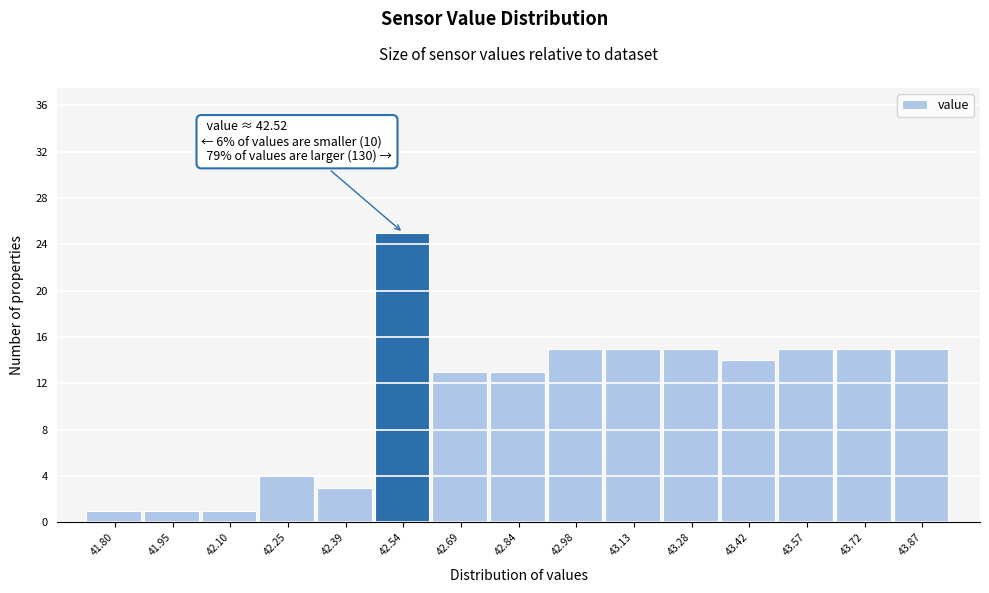

Over which range of the x-axis is the bar tallest?

42.46 to 42.62